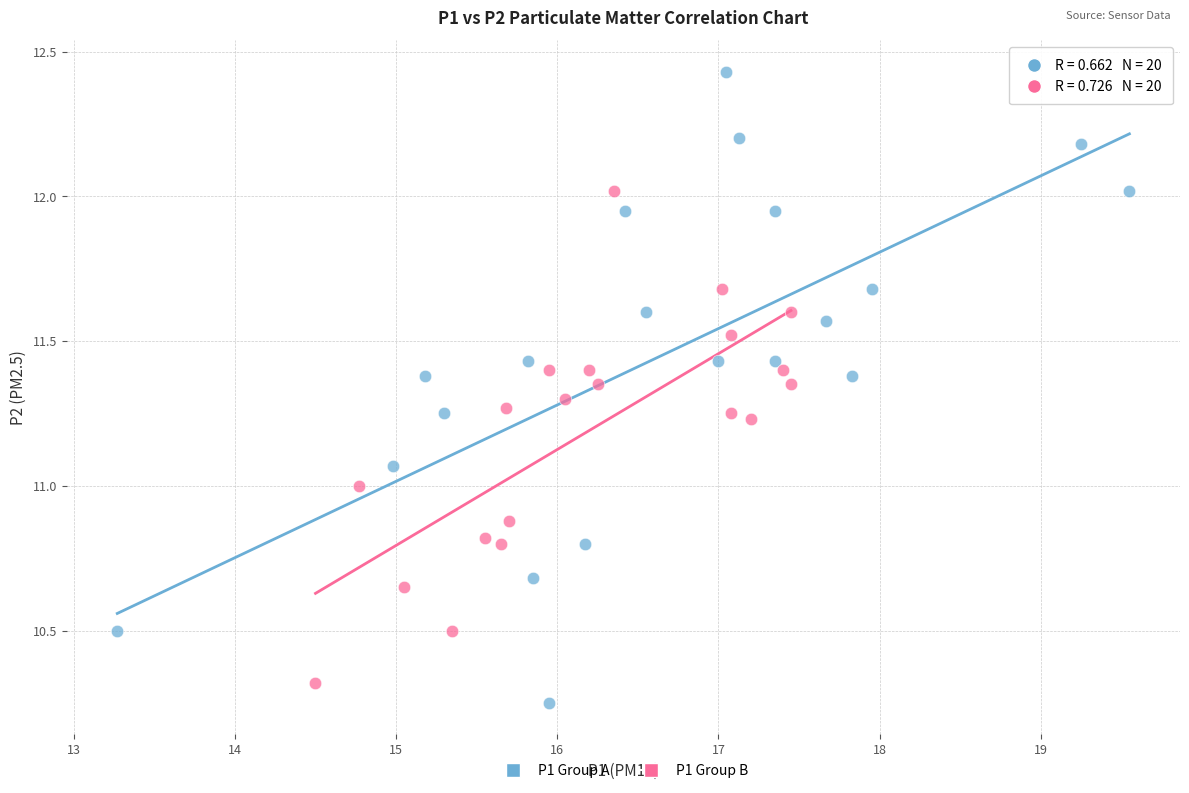

Which series contains the highest Y value?

P1 Group A